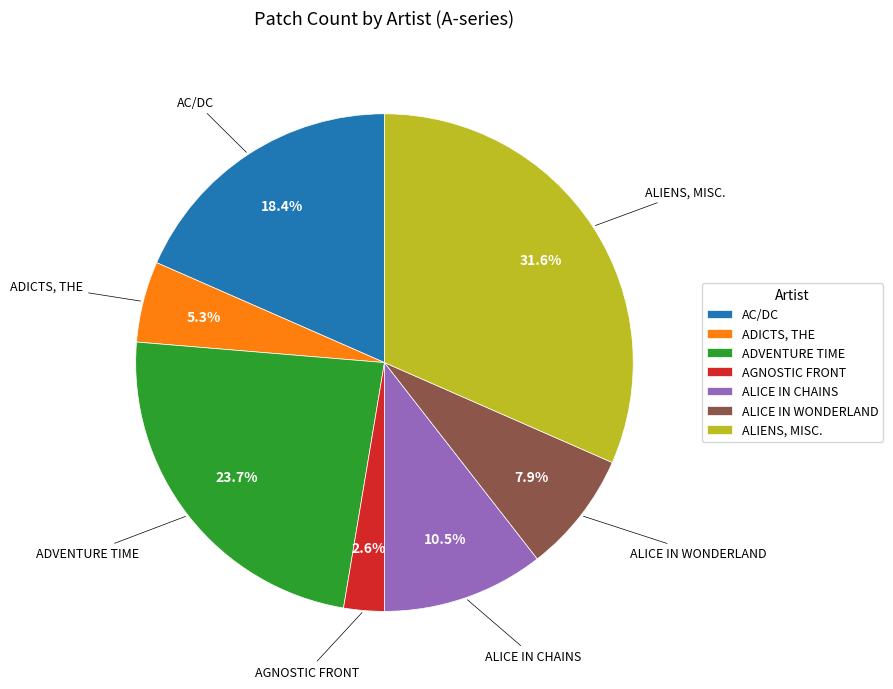

To the nearest percent, what is the average slice percentage?

14%